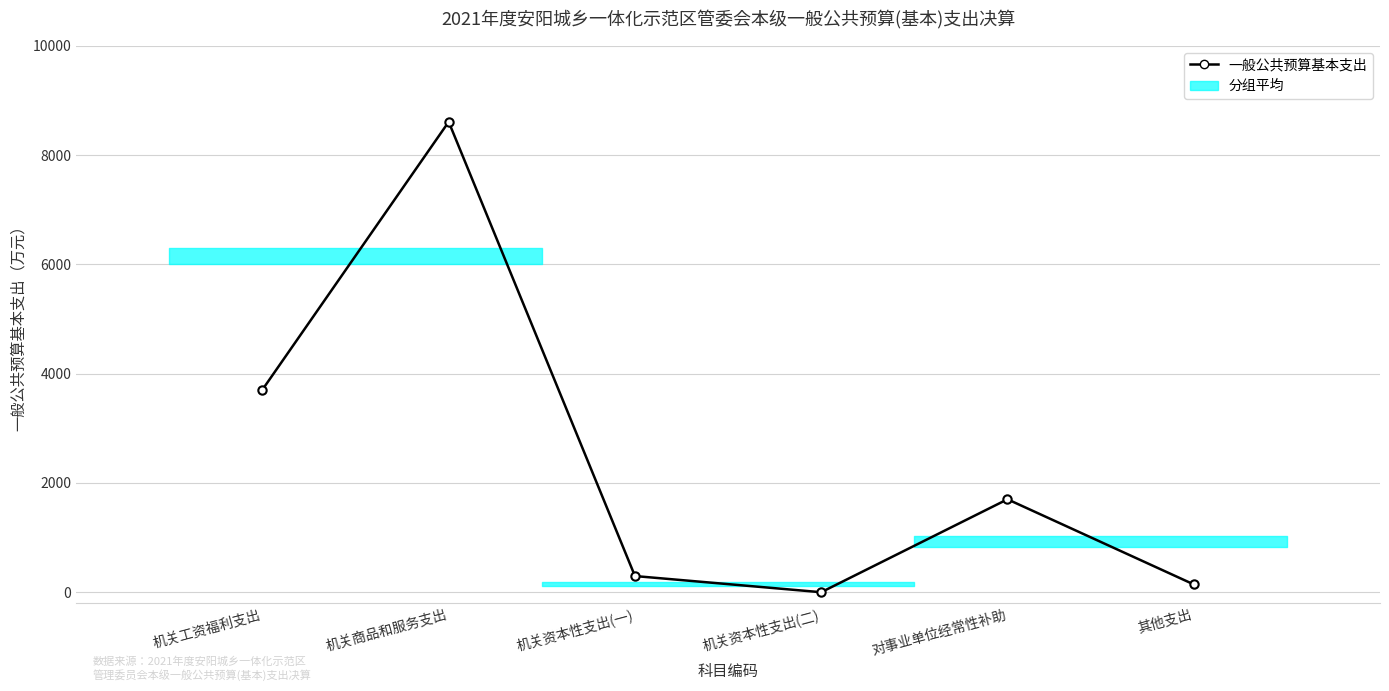

Does the chart have visible grid lines?

Yes